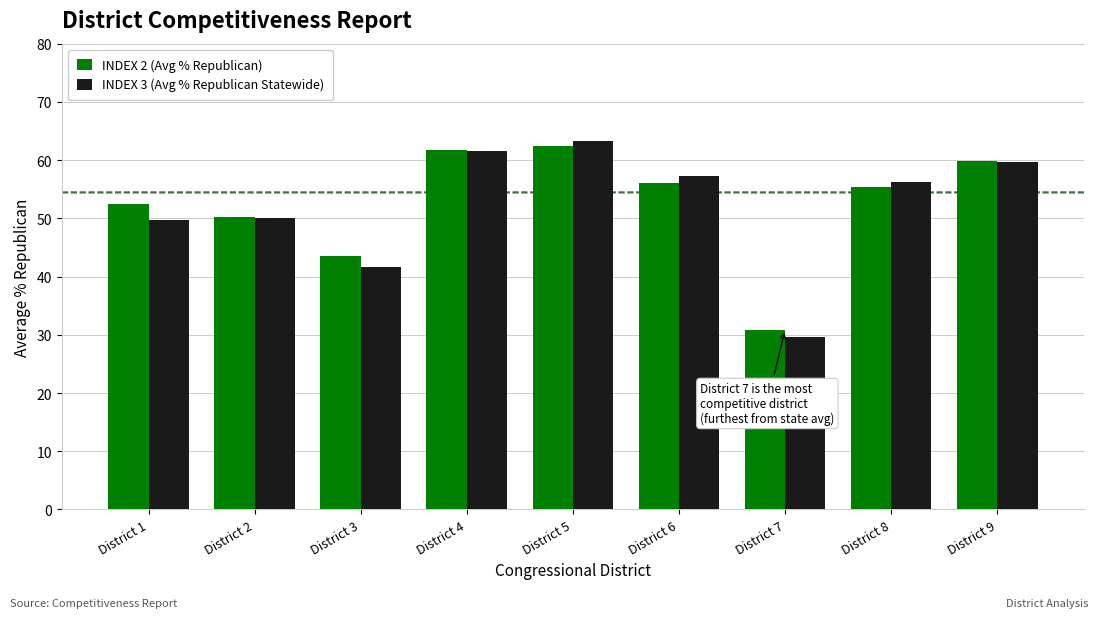

How many groups of bars are there?

9